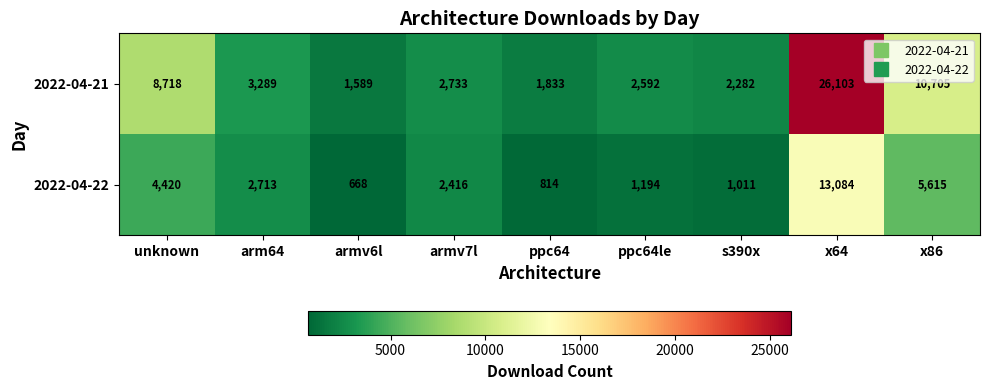

How many data points does each series have?

9